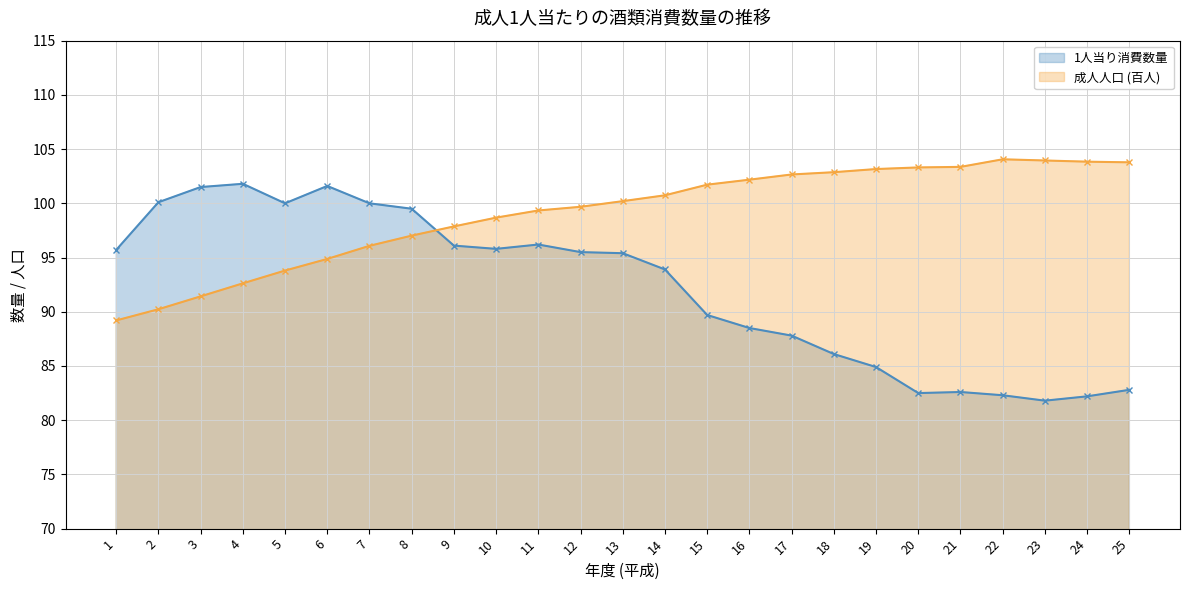

How many lines are shown in the chart?

2